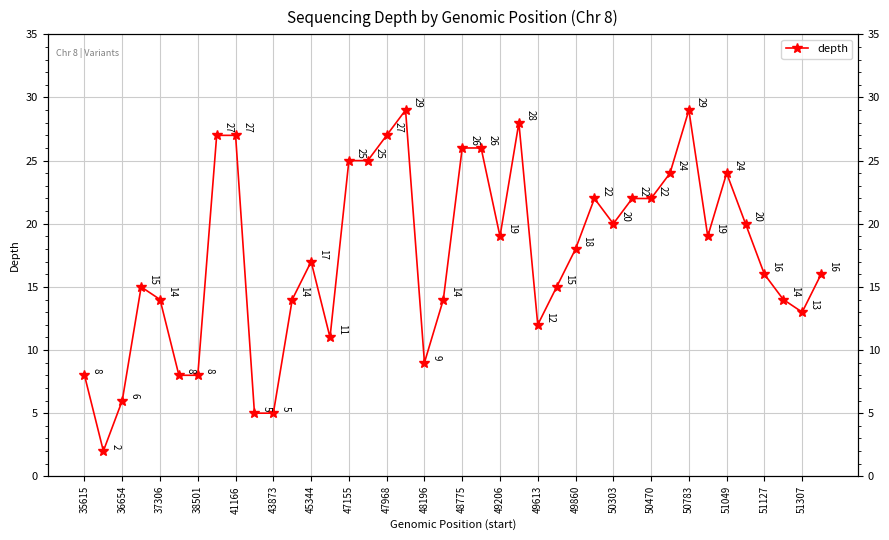

What is the average value?

18